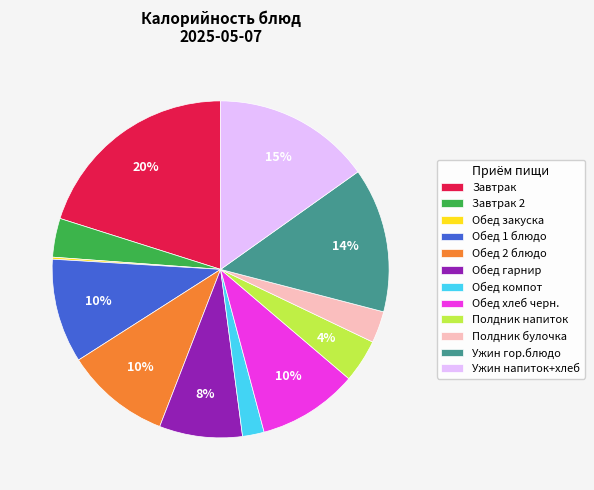

To the nearest percent, what portion does Ужин гор.блюдо represent?

14%